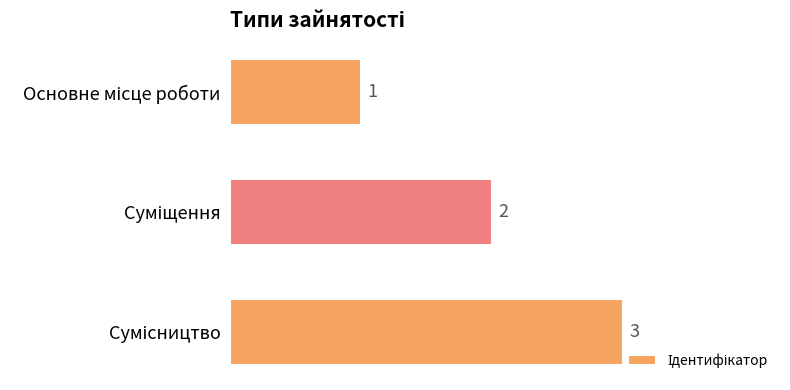

Does the chart contain stacked bars?

No